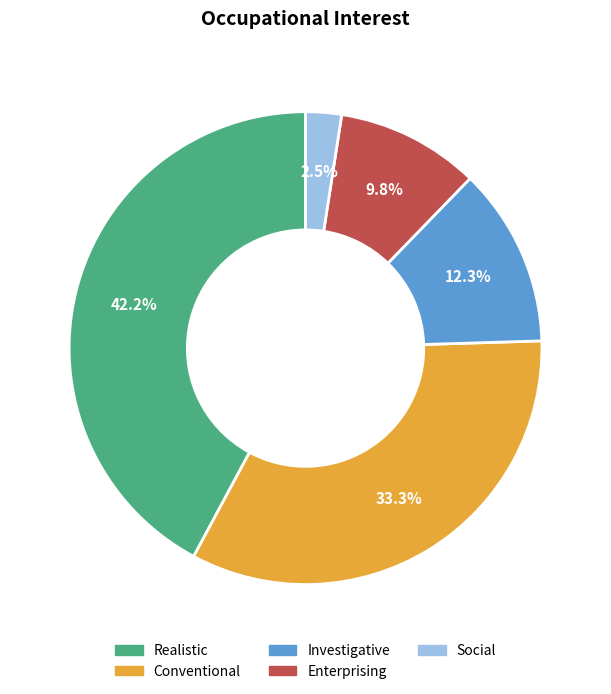

Count the number of slices in the pie.

5